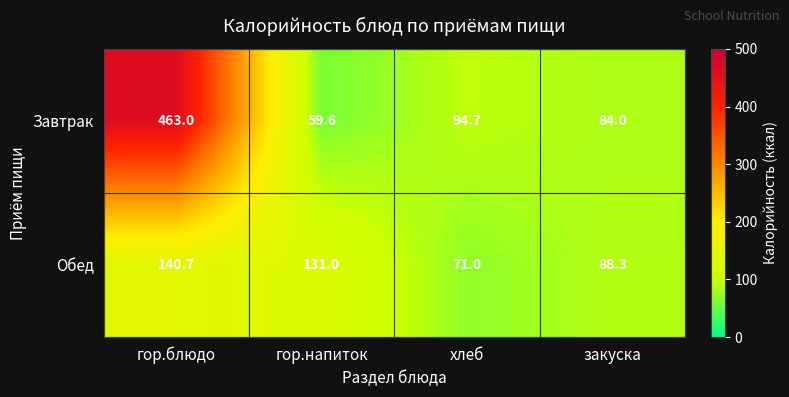

At how many categories does at least one series exceed 434?

1